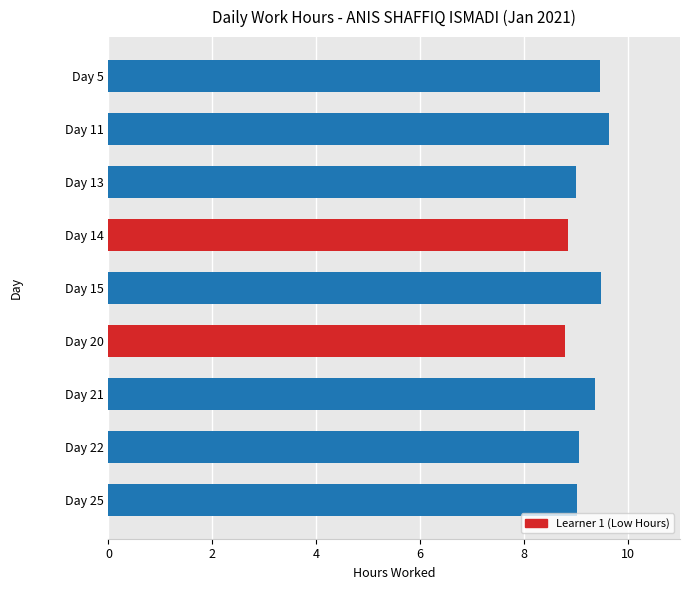

Are the bars horizontal?

Yes